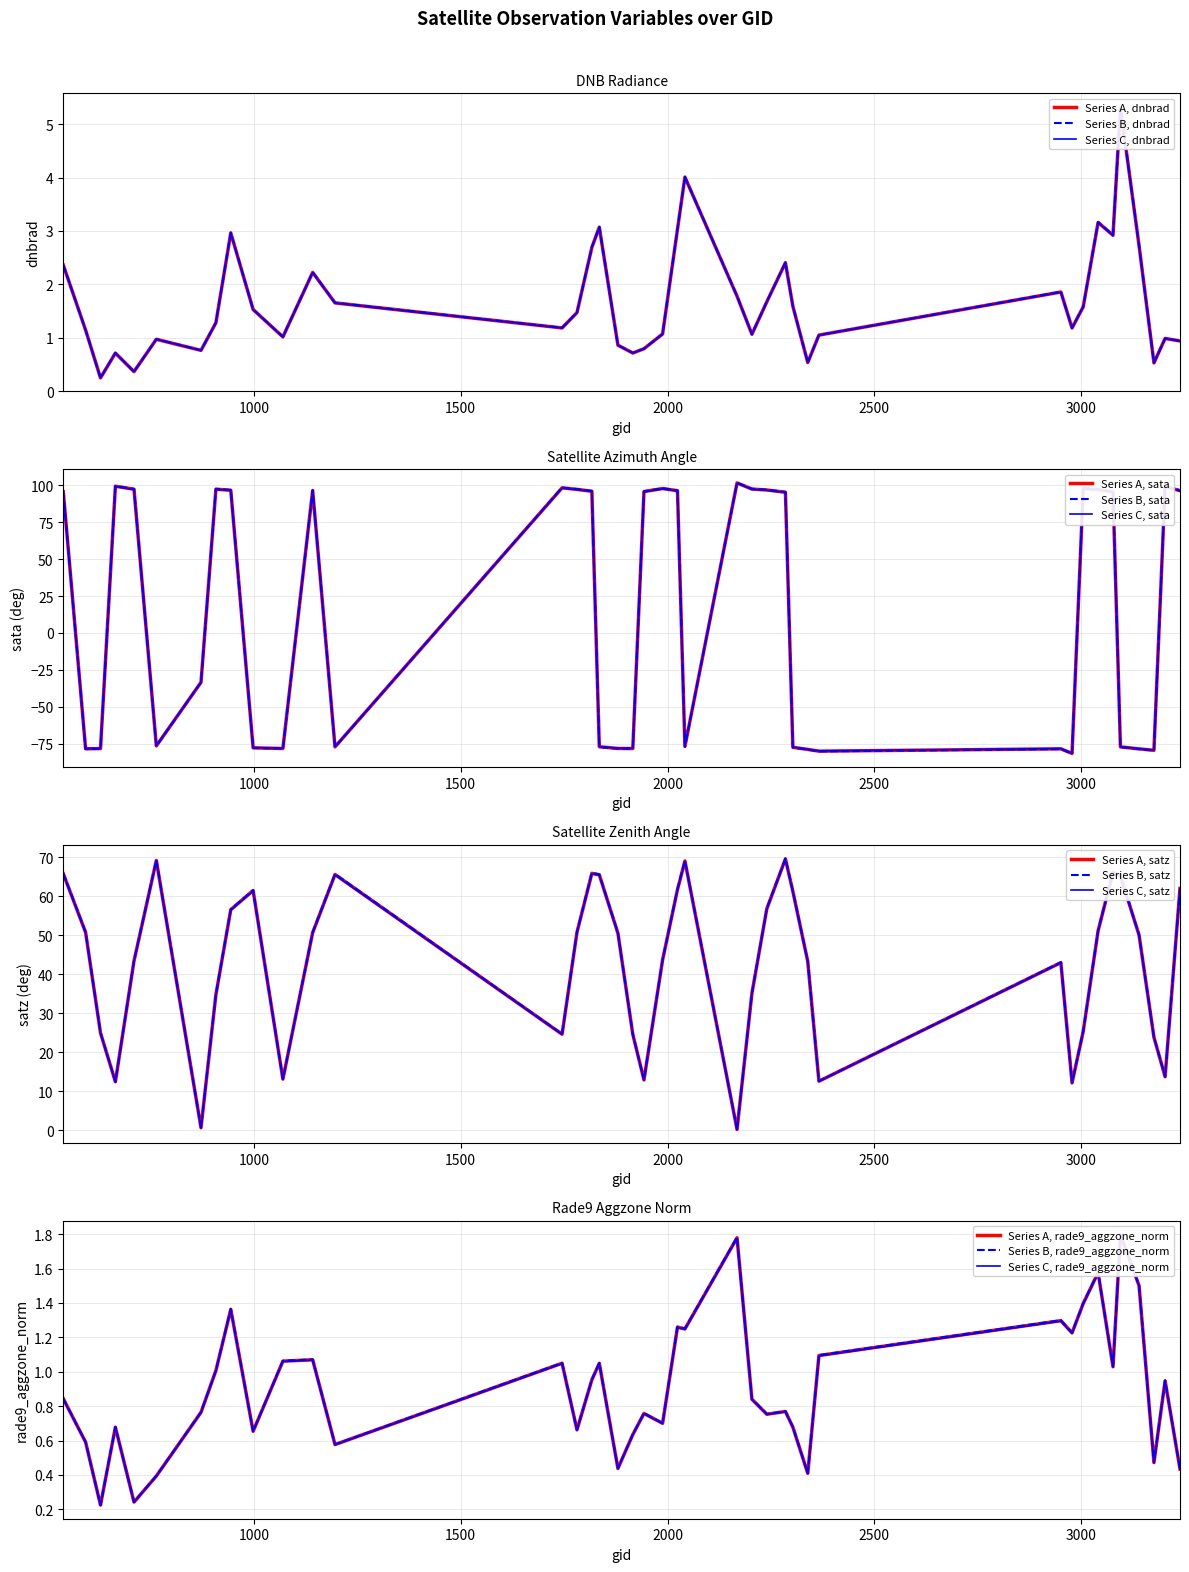

At how many categories does at least one series exceed -10?

40